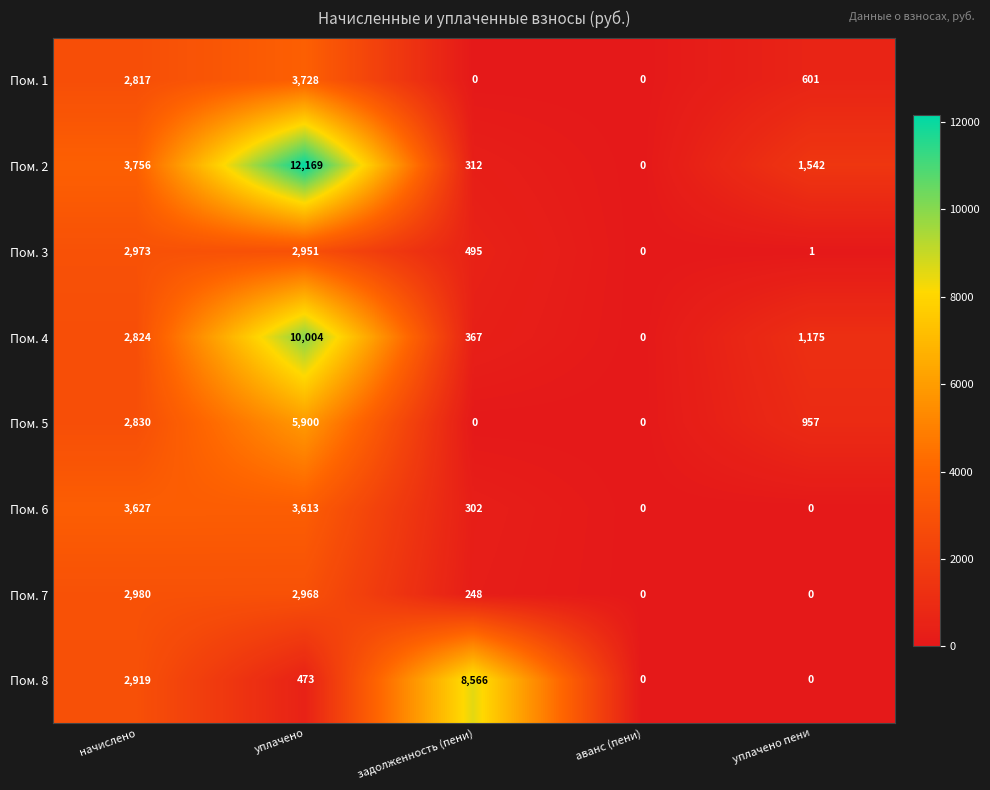

Is it true that Пом. 1 equals 0 at задолженность (пени)?

True